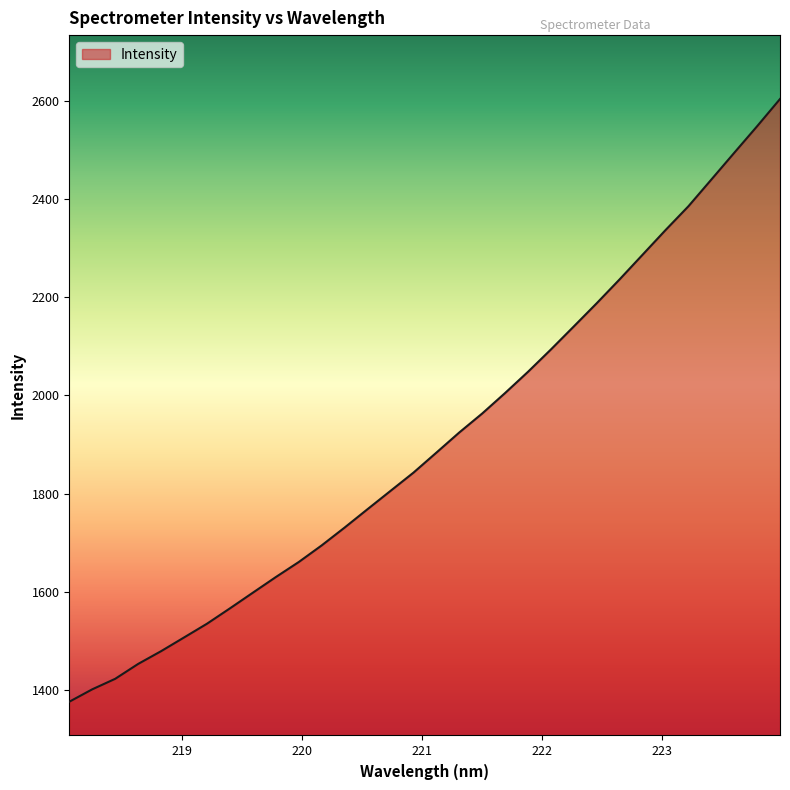

What is the difference between the maximum and minimum values?

1228.5